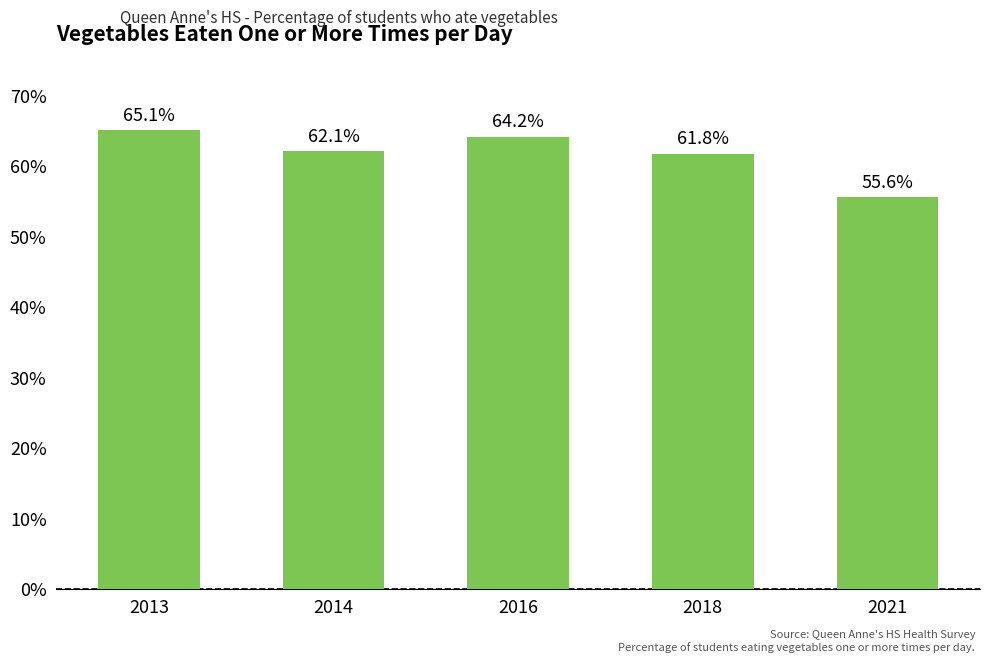

Are the bars horizontal?

No